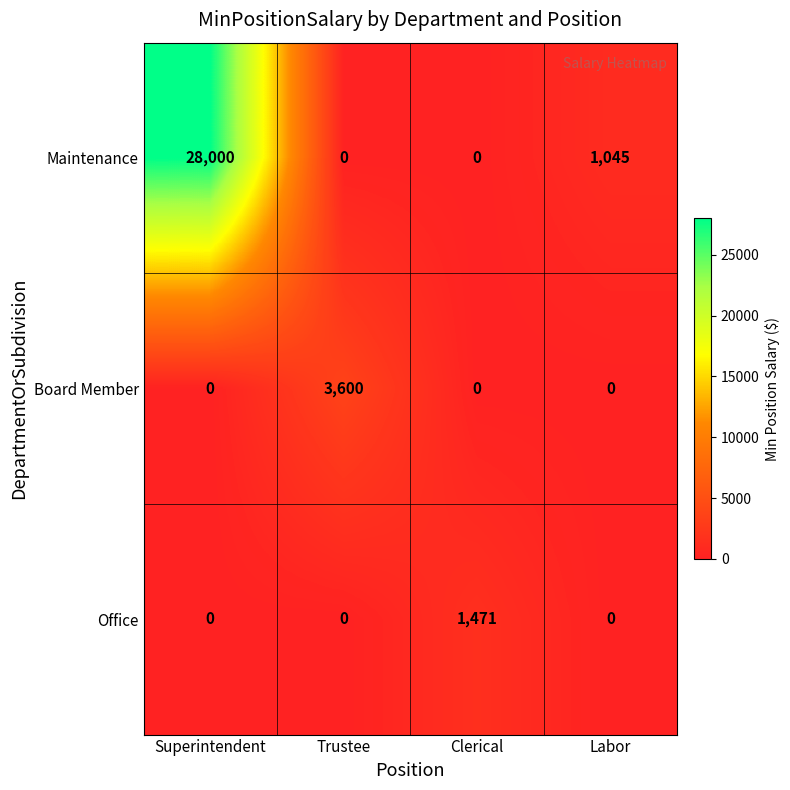

Is it true that Office equals 0 at Superintendent?

True